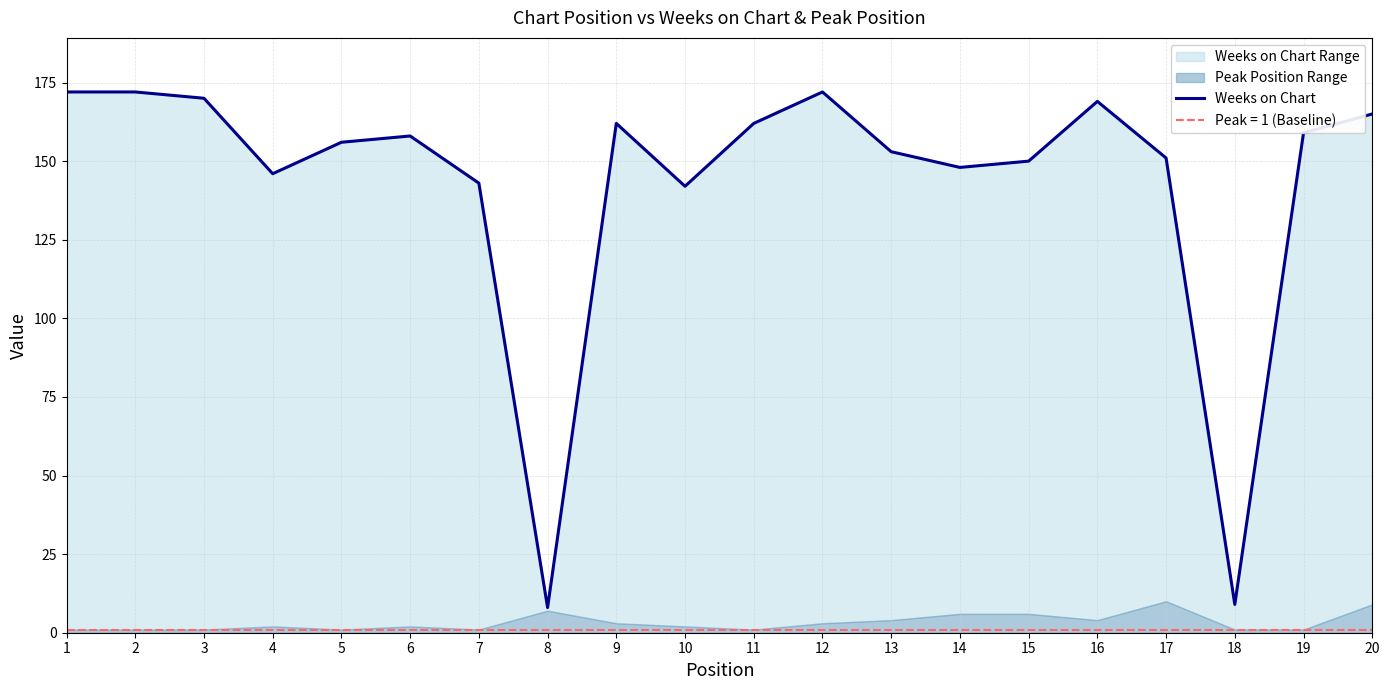

At which label is the value closest to 90?

10